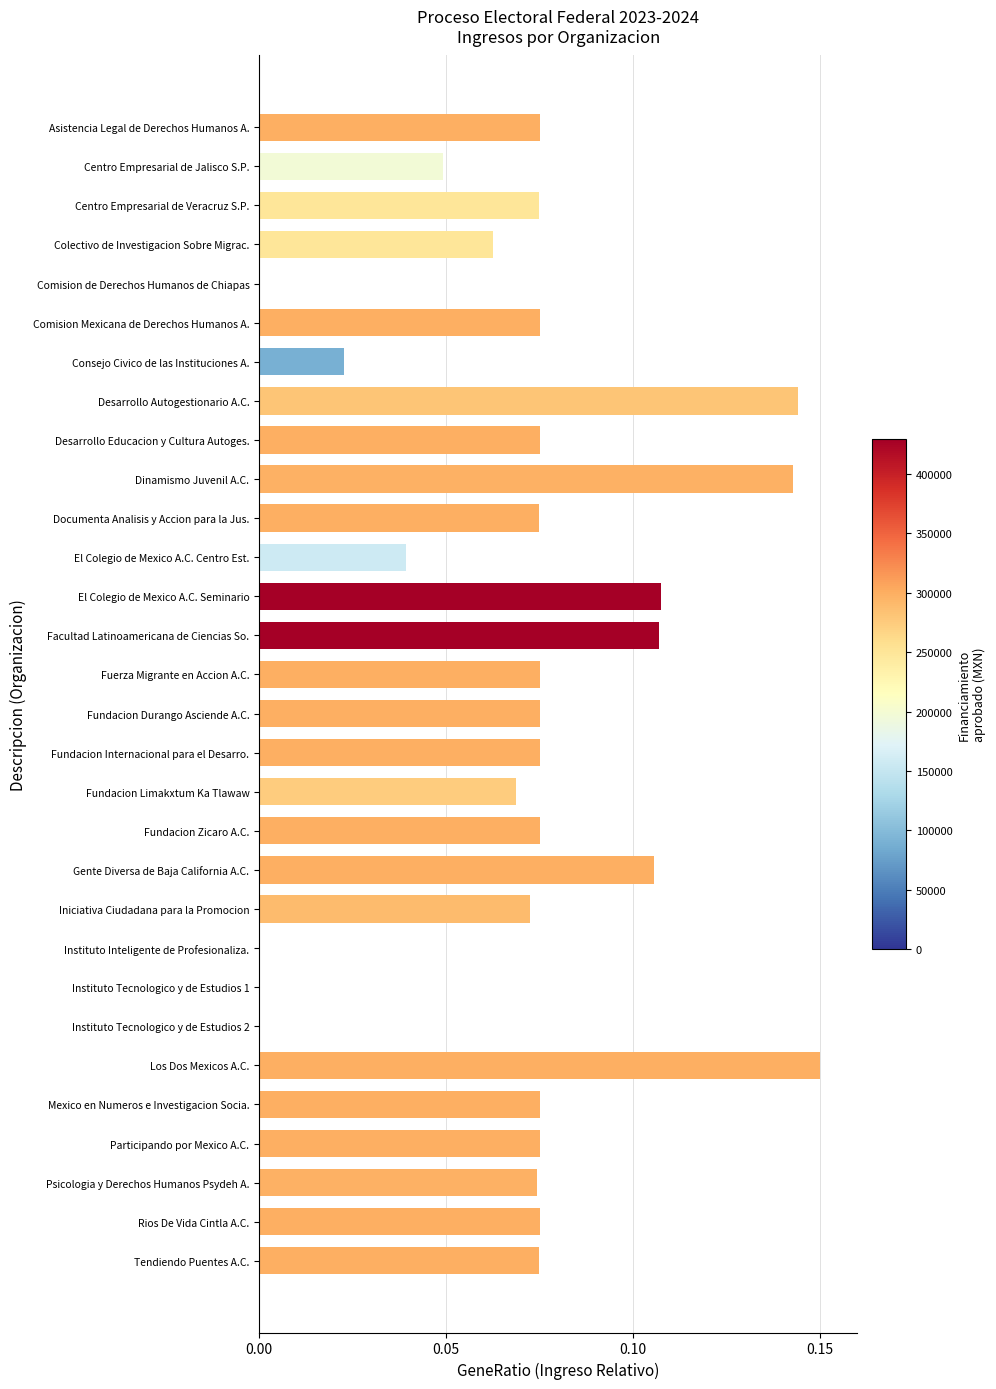

What is the sum of all values?

2.1